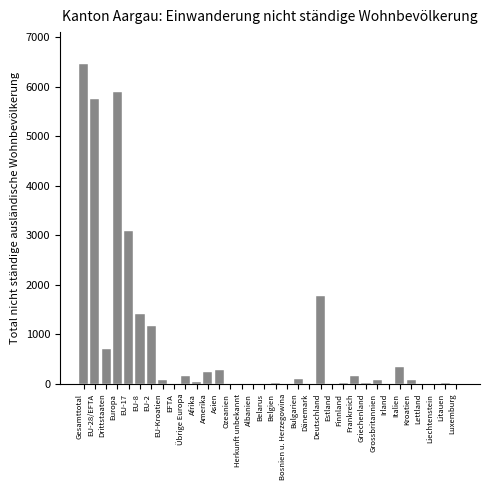

Which category has the highest value across all series?

Gesamttotal